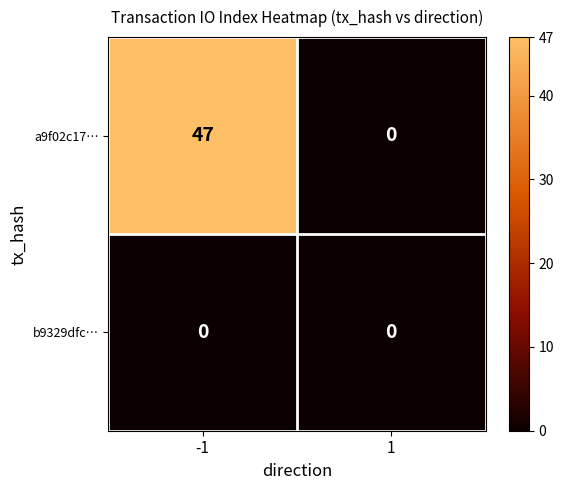

Count the number of categories in the chart.

2